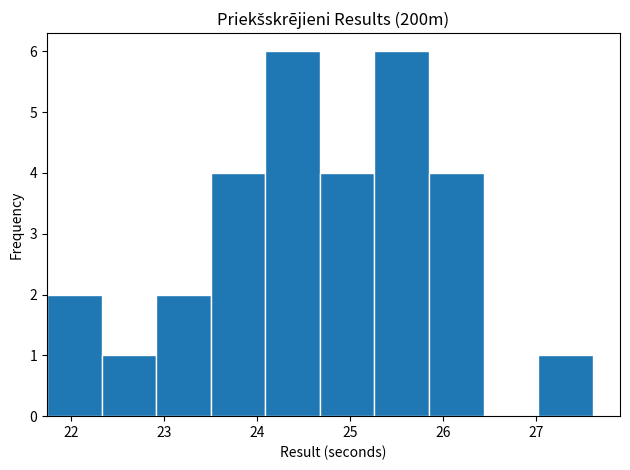

How tall is the bar that spans 25.8 to 26.4 on the x-axis? Neither the bar edges nor the heights are printed on the chart, so give them approximately, as read against the axes.

4